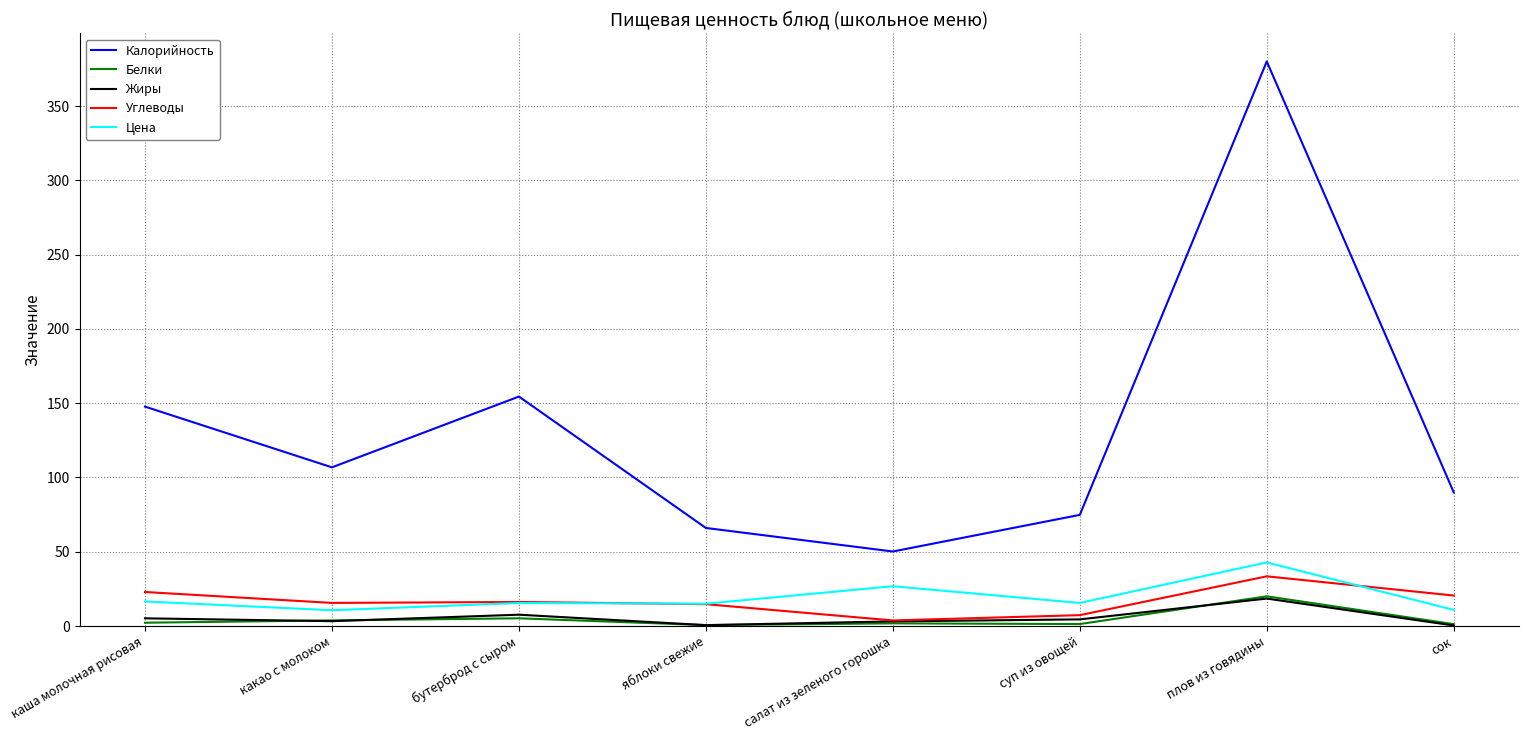

What is the difference between the Калорийность values at яблоки свежие and салат из зеленого горошка?

15.8